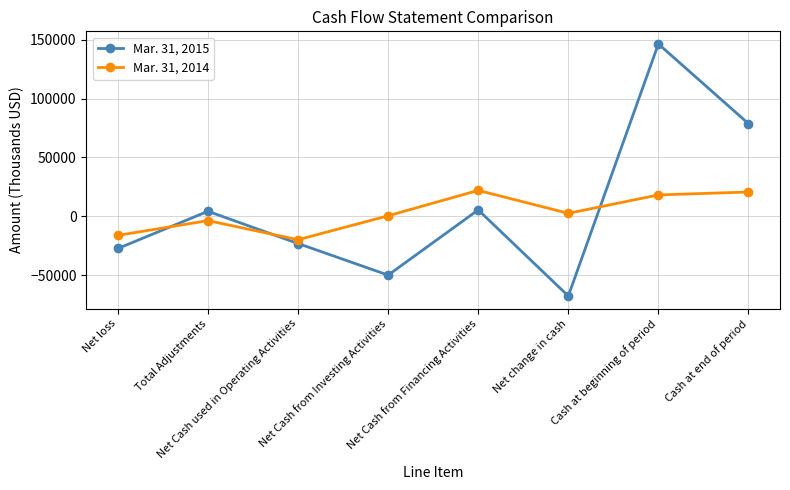

What are all the series names shown in the legend?

Mar. 31, 2015, Mar. 31, 2014